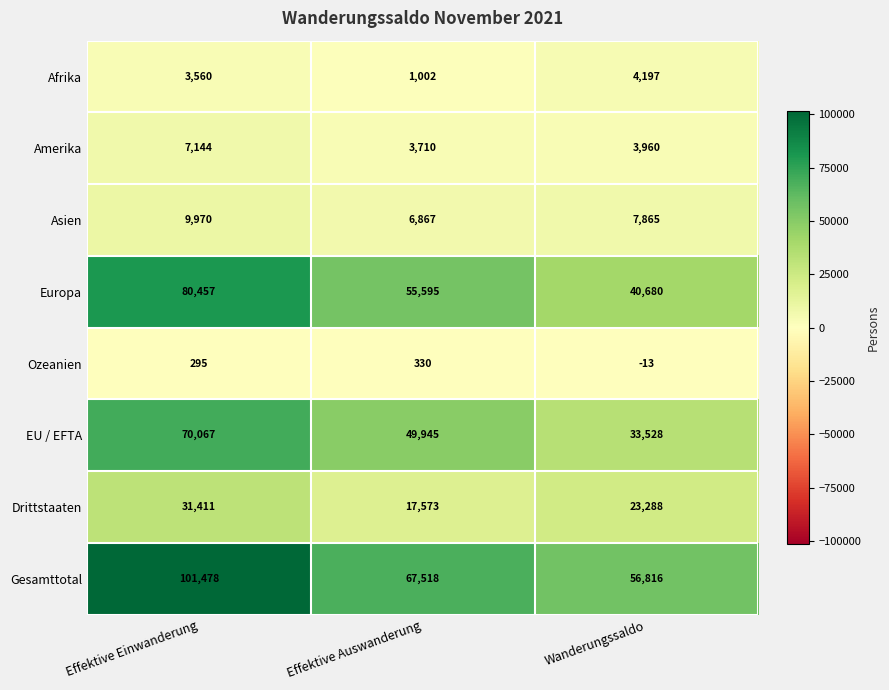

Is the value of Drittstaaten at Wanderungssaldo greater than the value of EU / EFTA at Effektive Auswanderung?

No